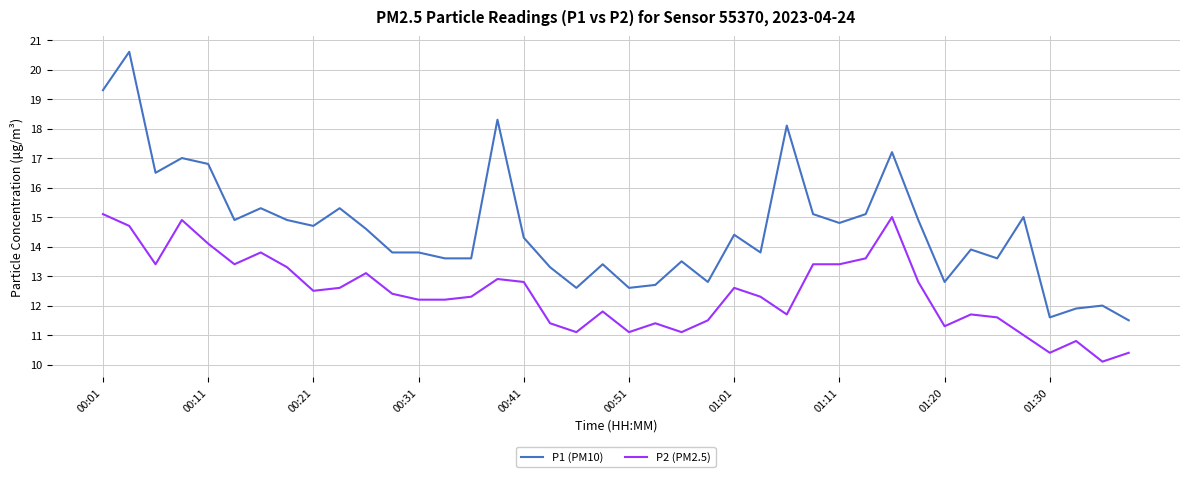

Which series has the largest range (max minus min)?

P1 (PM10)